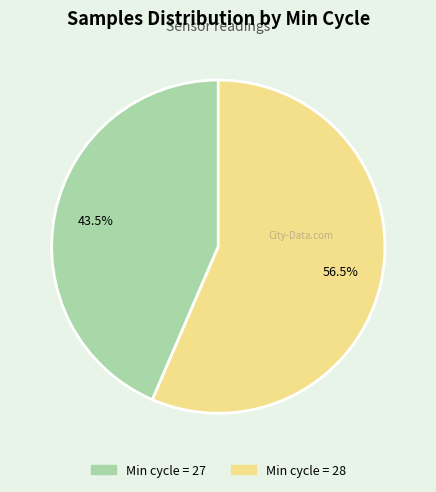

Is there a majority slice in this chart?

Yes